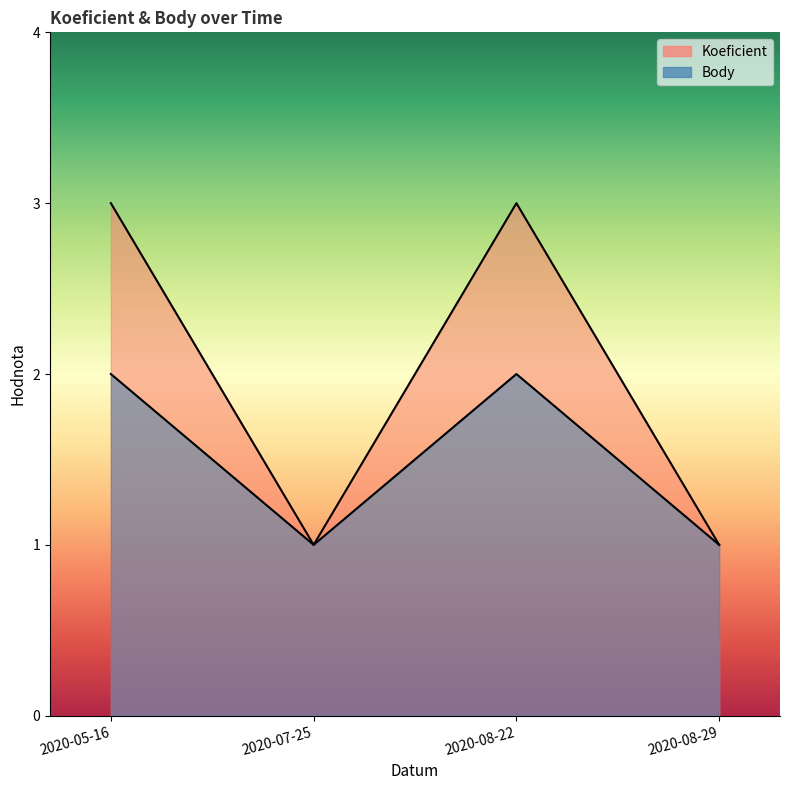

Reading left to right, transcribe all the data shown in this chart.

Koeficient: 3	1	3	1
Body: 2	1	2	1